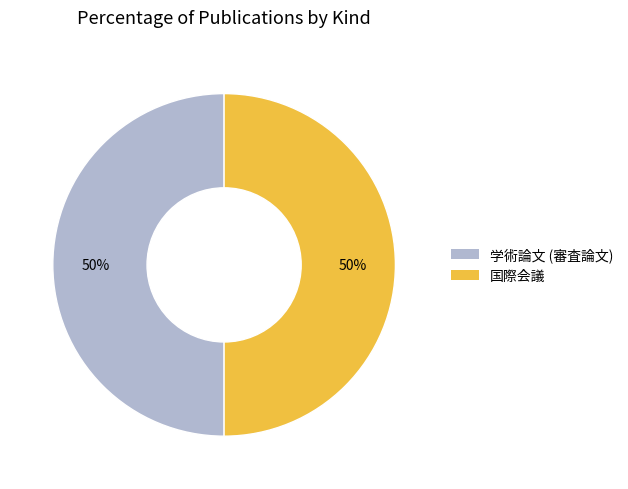

True or false: 国際会議 accounts for 45% of the total.

False